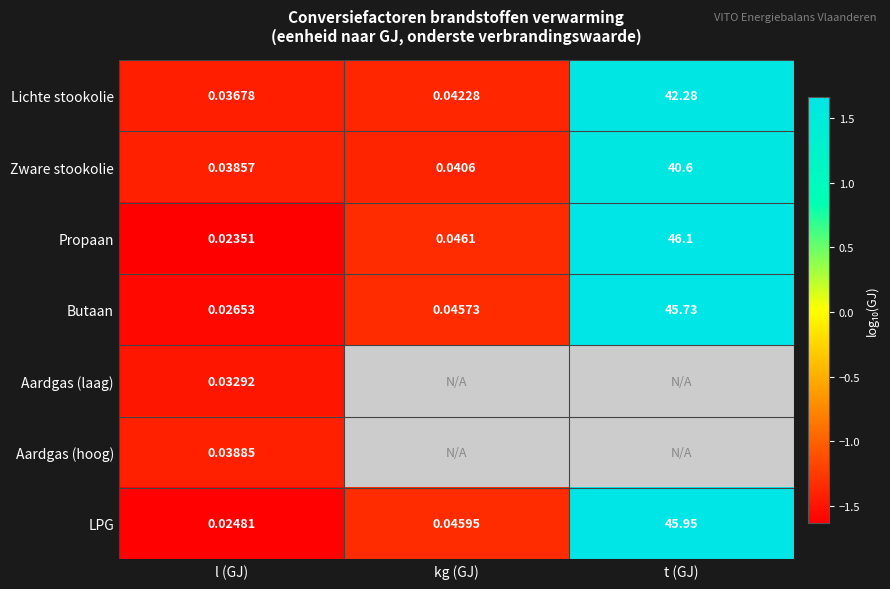

Rank the categories by Zware stookolie value from lowest to highest.

l (GJ), kg (GJ), t (GJ)